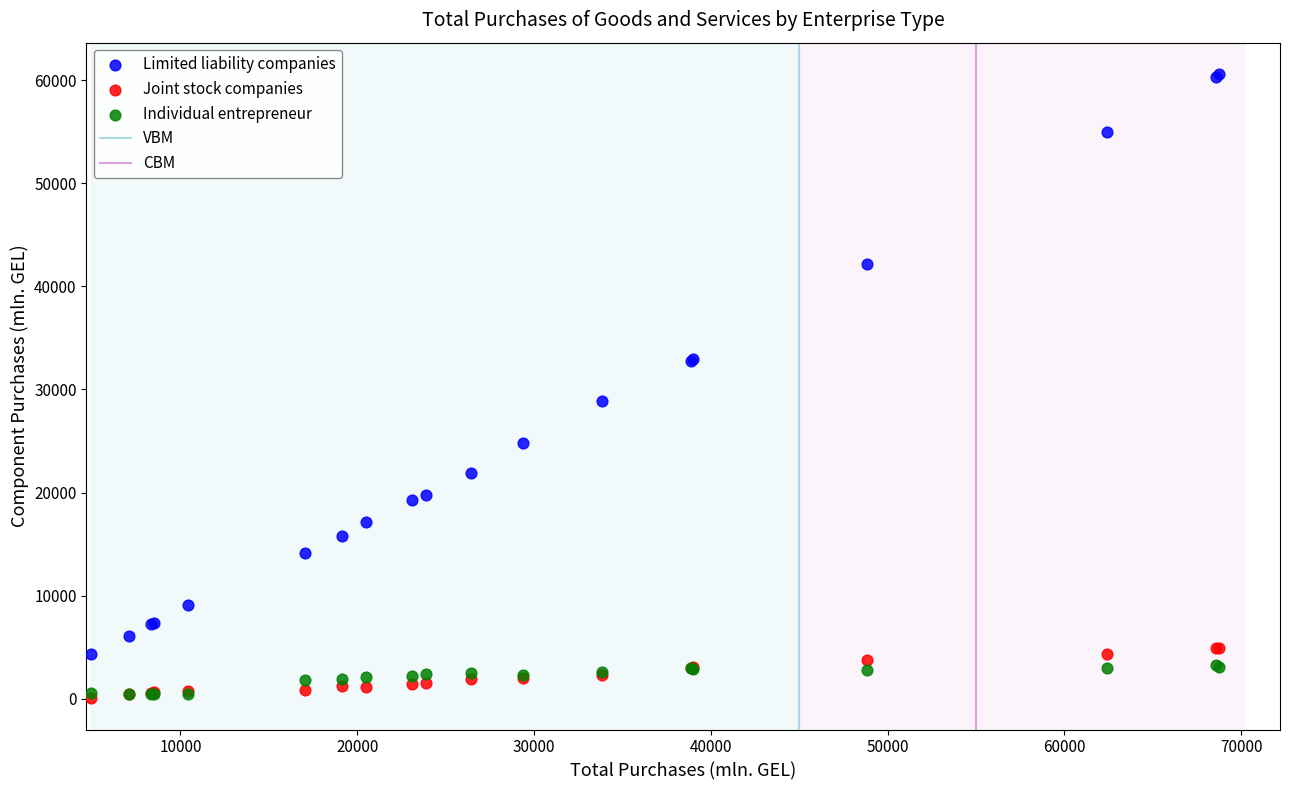

Which series contains the highest Y value?

Limited liability companies